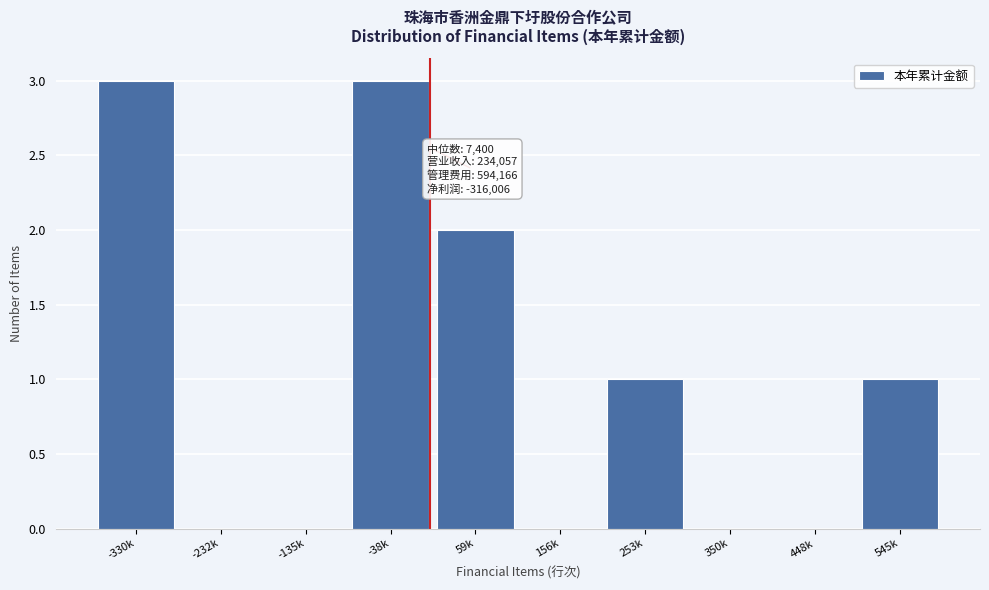

Reading left to right, extract all data points from this chart.

-330k=3	-232k=0	-135k=0	-38k=3	59k=2	156k=0	253k=1	350k=0	448k=0	545k=1